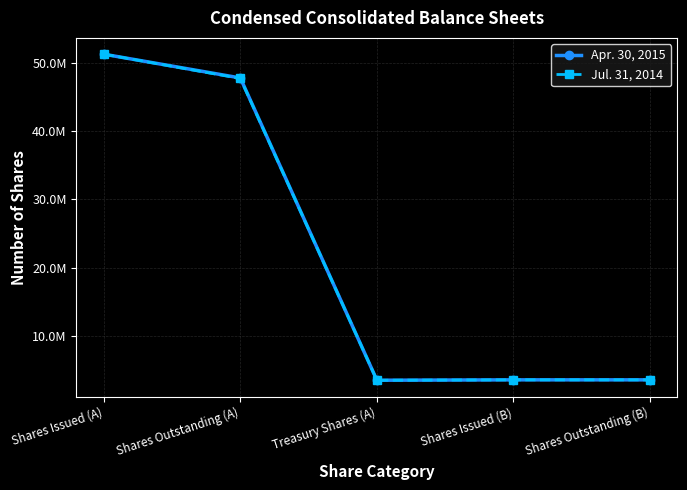

What are all the series names shown in the legend?

Apr. 30, 2015, Jul. 31, 2014